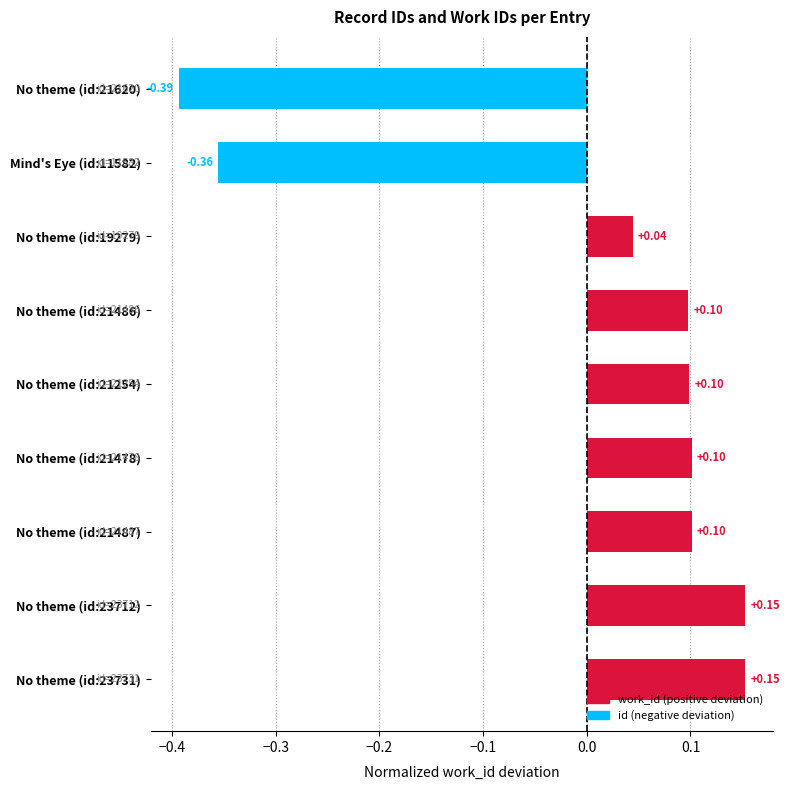

What is the difference between the values at No theme (id:23731) and No theme (id:21620)?

0.5